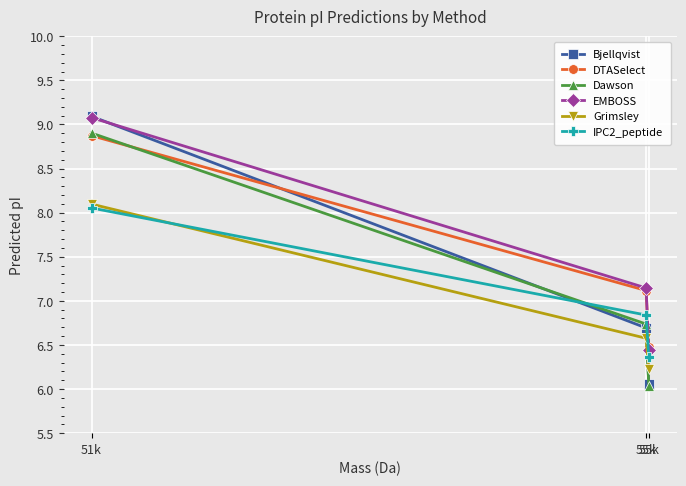

Where is EMBOSS nearest to the value 7?

55k